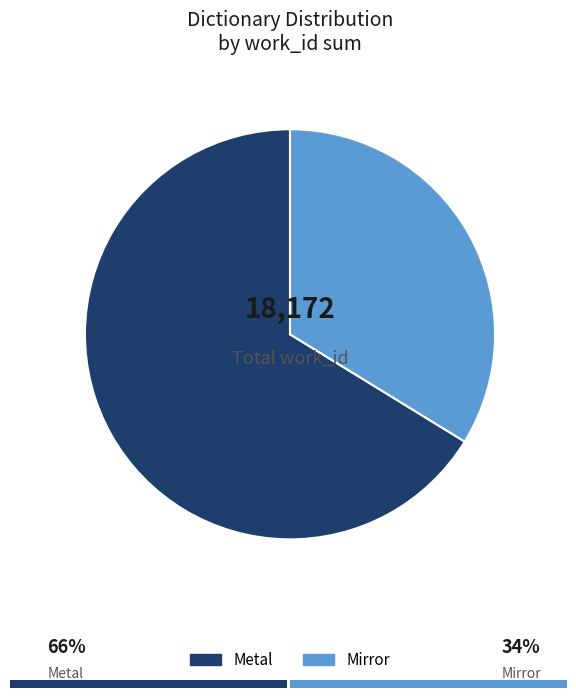

What is the smallest slice in the pie chart?

Mirror